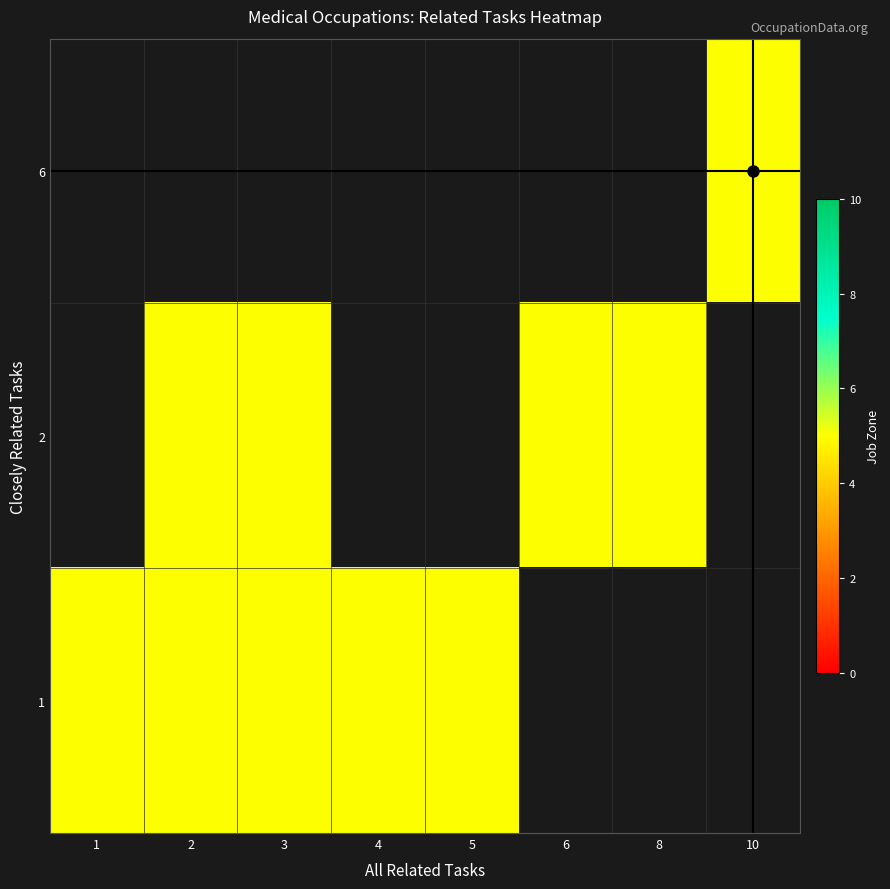

Is the value of row_1 at 5 greater than the value of row_0 at 1?

No